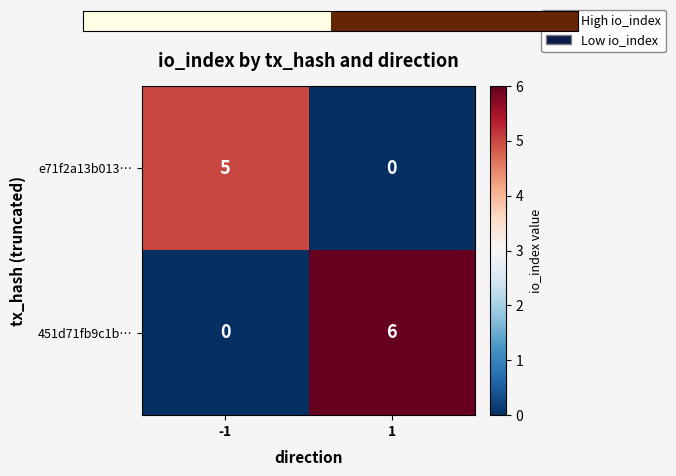

How many data points in e71f2a13b013… are less than 5?

1